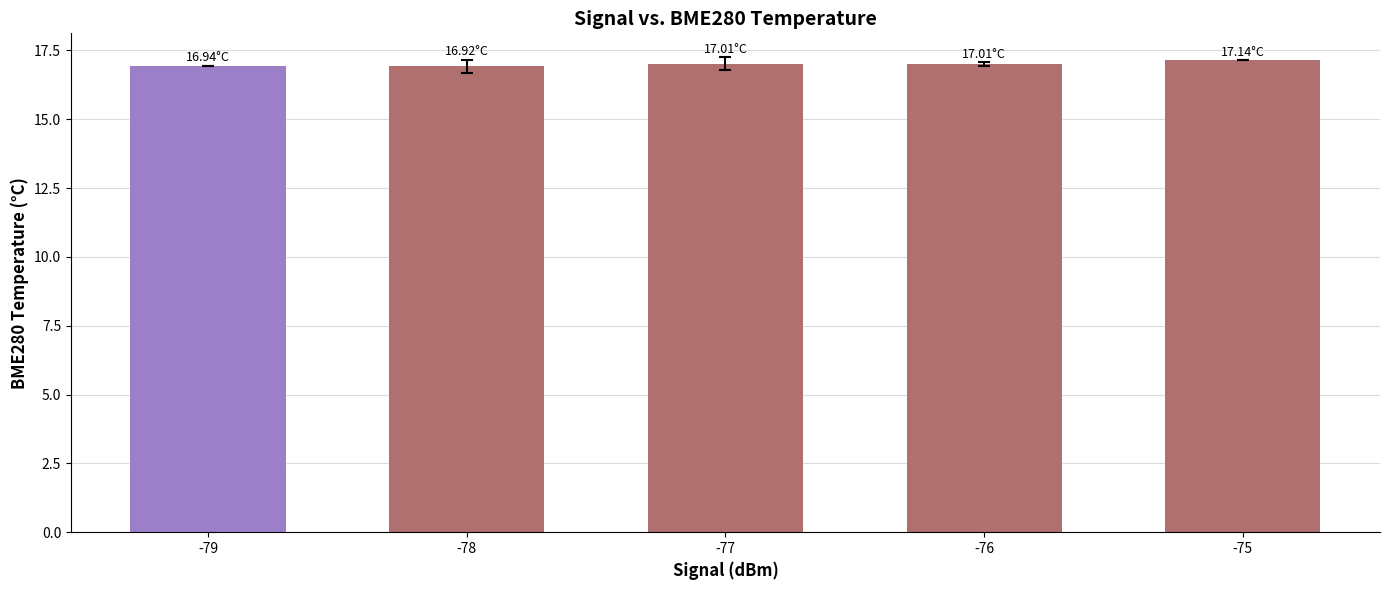

What is the sum of the values at -77 and -75?

34.2